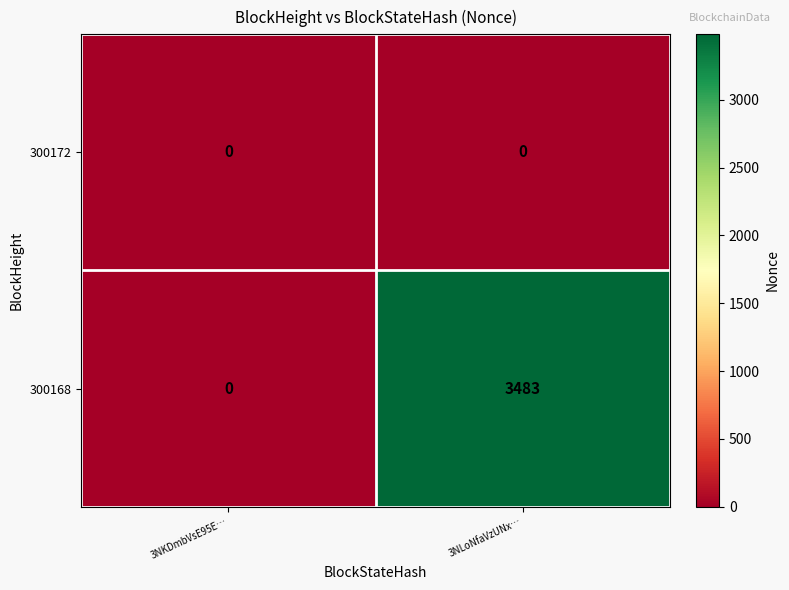

At which category is the sum across all series the highest?

3NLoNfaVzUNx…